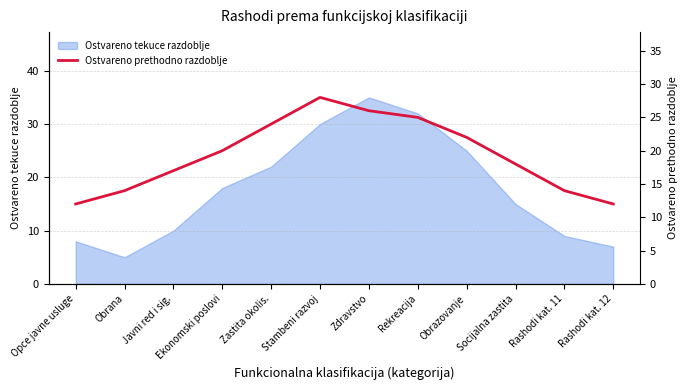

The chart shows a value of 18 at Opce javne usluge. True or false?

False